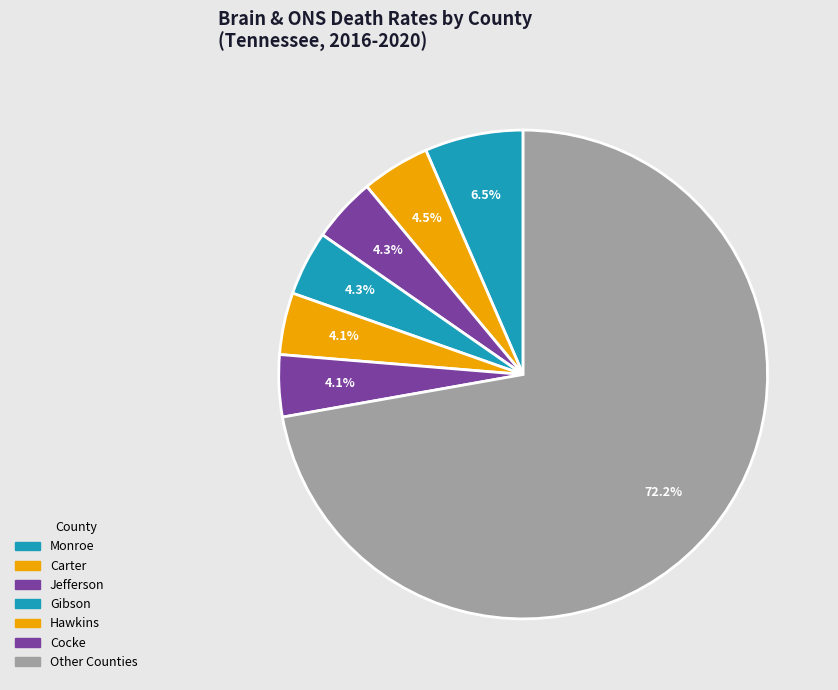

How many slices are in this pie chart?

7